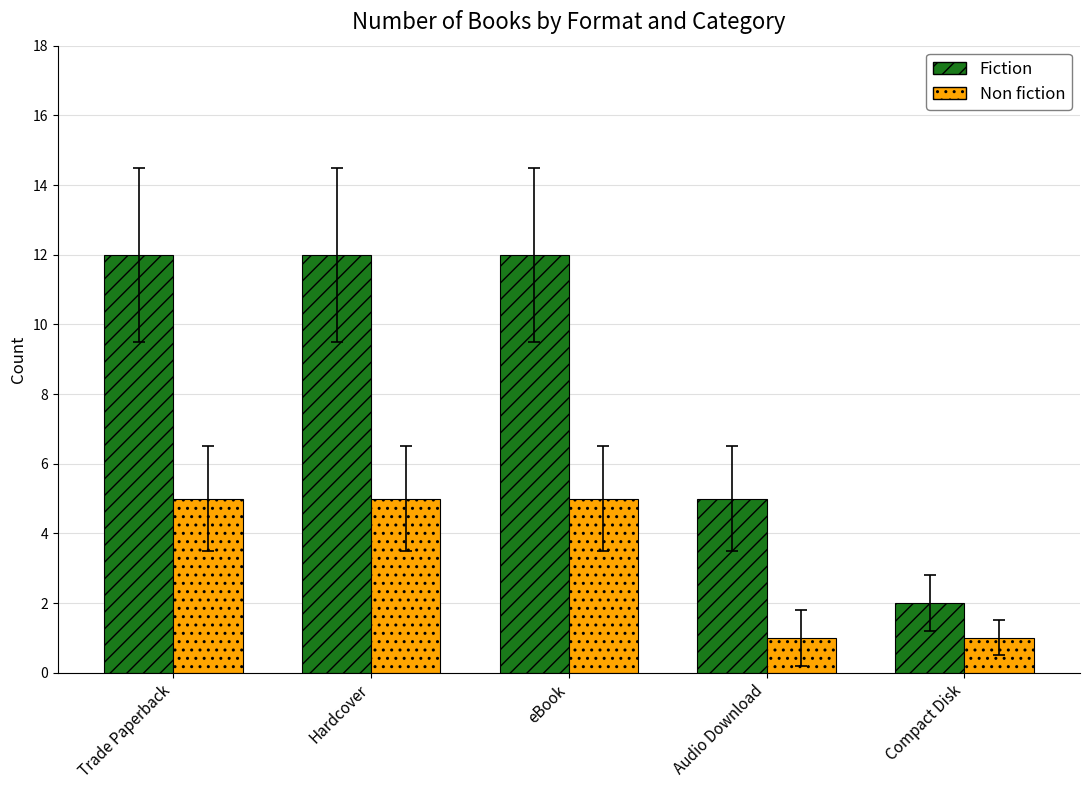

What are all the series names shown in the legend?

Fiction, Non fiction